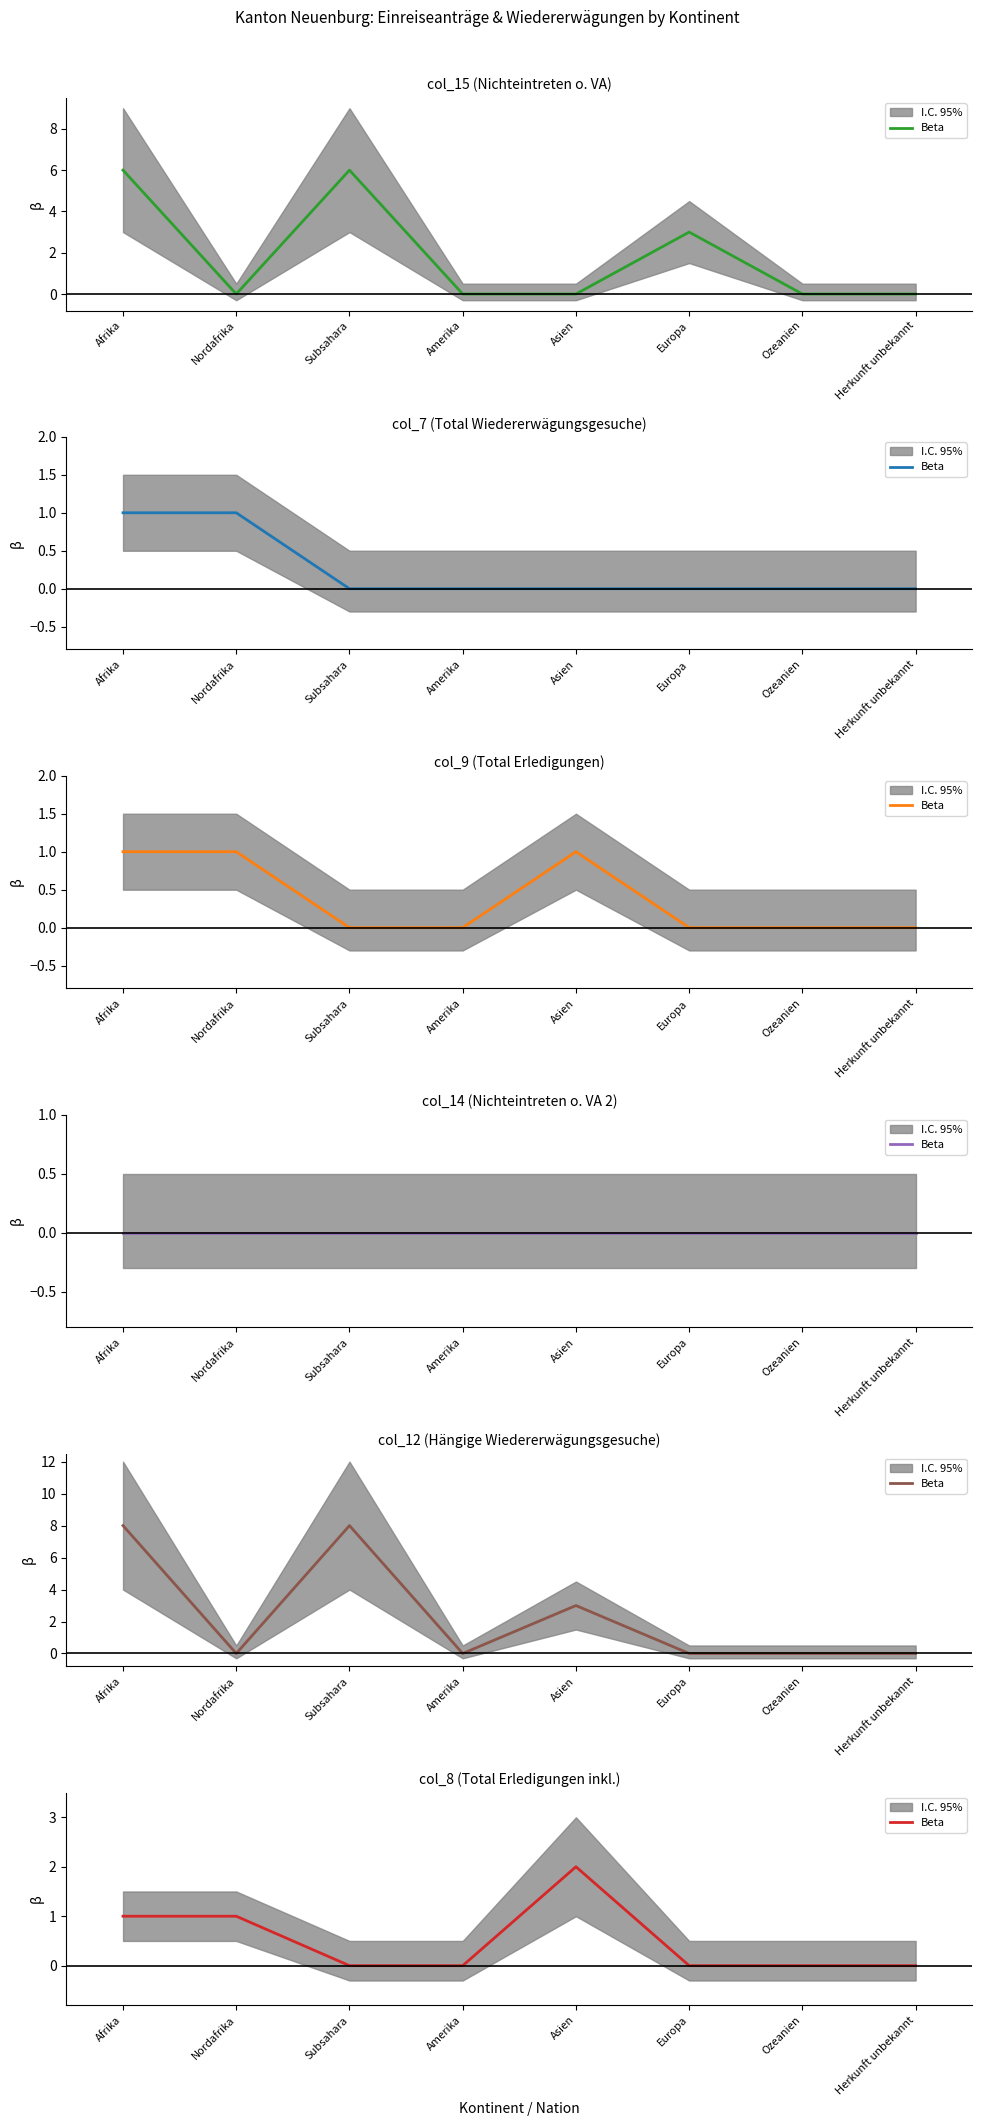

True or false: the data shows -1 at Subsahara.

False